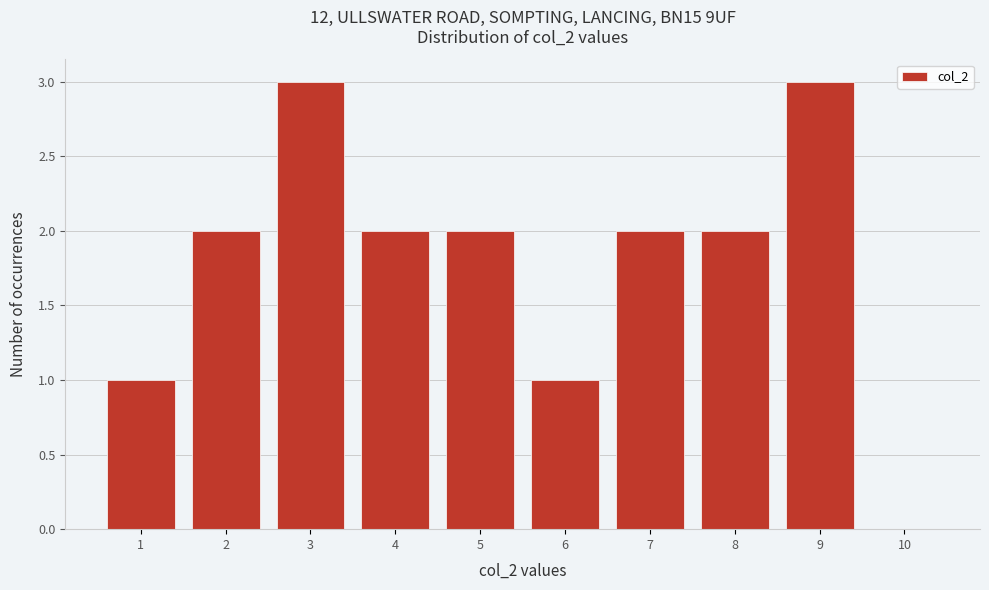

Reading left to right, transcribe this chart: for each bar, give the range it covers on the x-axis and its height. The values are not printed on the chart, so give them approximately, as read against the axis.

0.5 to 1.5: 1
1.5 to 2.5: 2
2.5 to 3.5: 3
3.5 to 4.5: 2
4.5 to 5.5: 2
5.5 to 6.5: 1
6.5 to 7.5: 2
7.5 to 8.5: 2
8.5 to 9.5: 3
9.5 to 10.5: 0